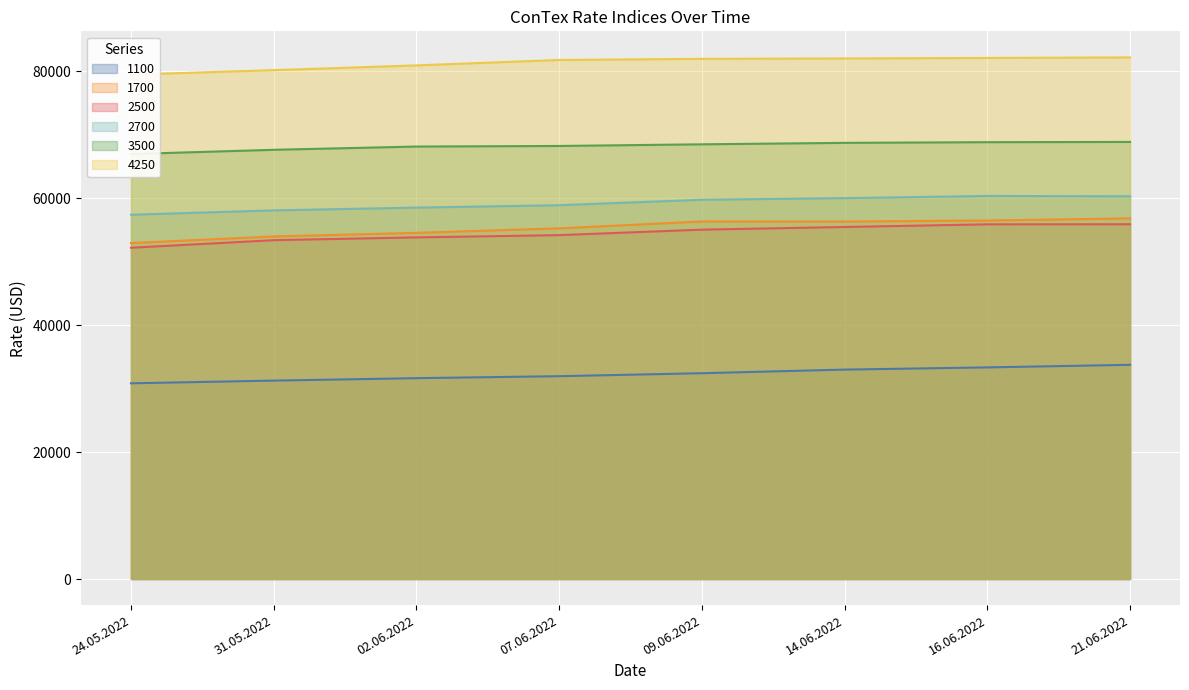

What is the sum of the 2500 values at 21.06.2022 and 31.05.2022?

109277